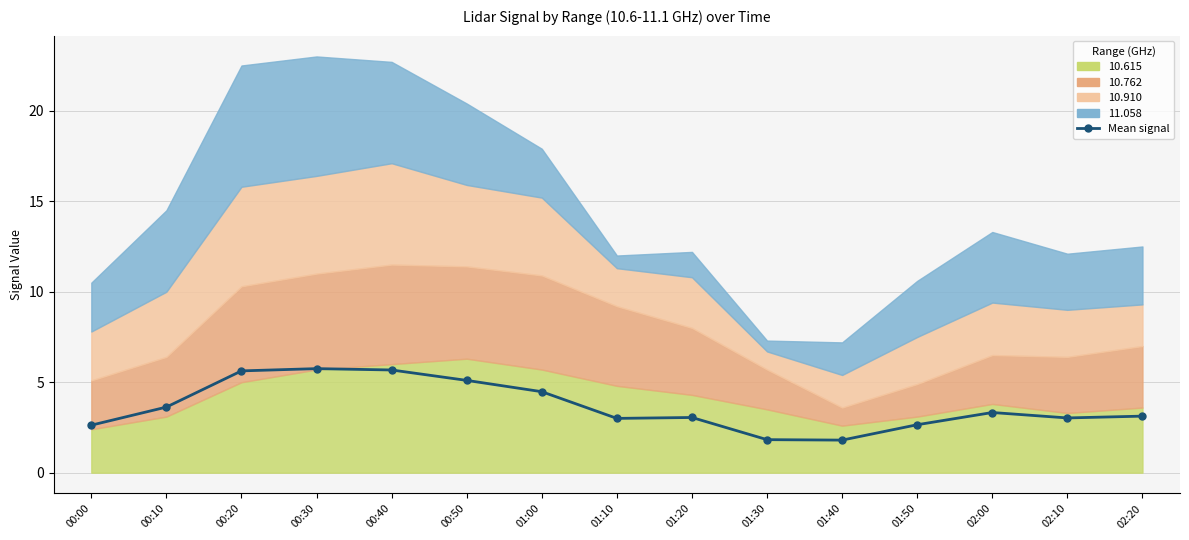

Between 00:30 and 02:10, which is larger?

00:30